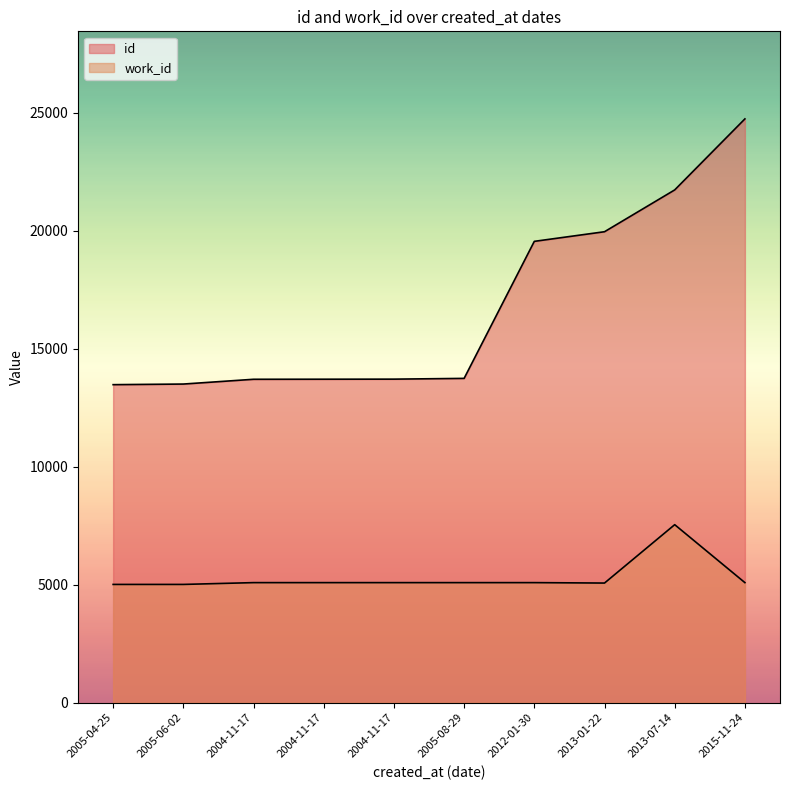

Reading left to right, list all the values displayed in this chart.

id: 13477	13503	13705	13708	13711	13743	19550	19958	21730	24739
work_id: 5012	5012	5088	5088	5088	5088	5088	5070	7544	5088